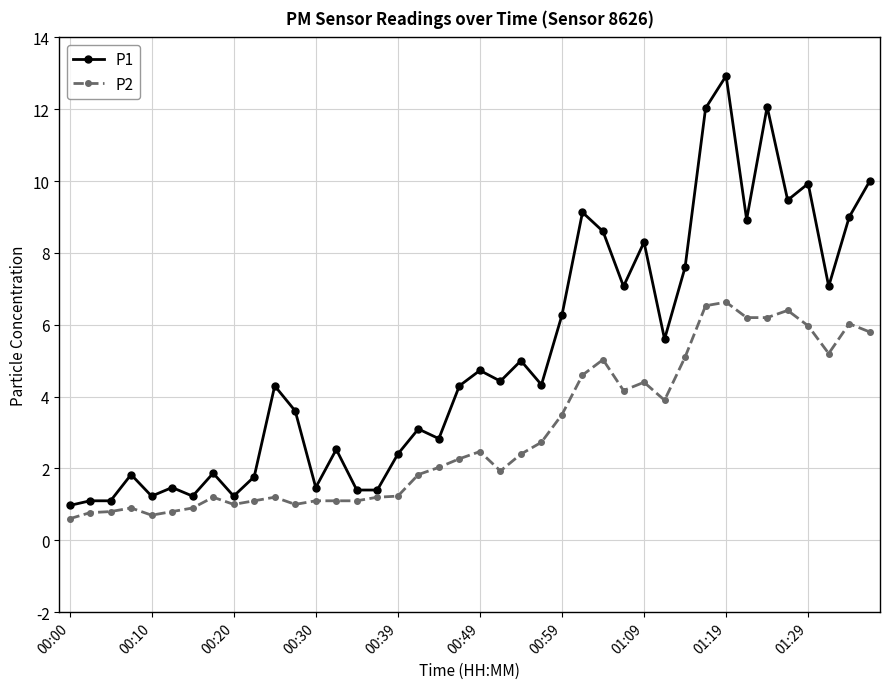

Does the chart display data point markers on the line(s)?

Yes